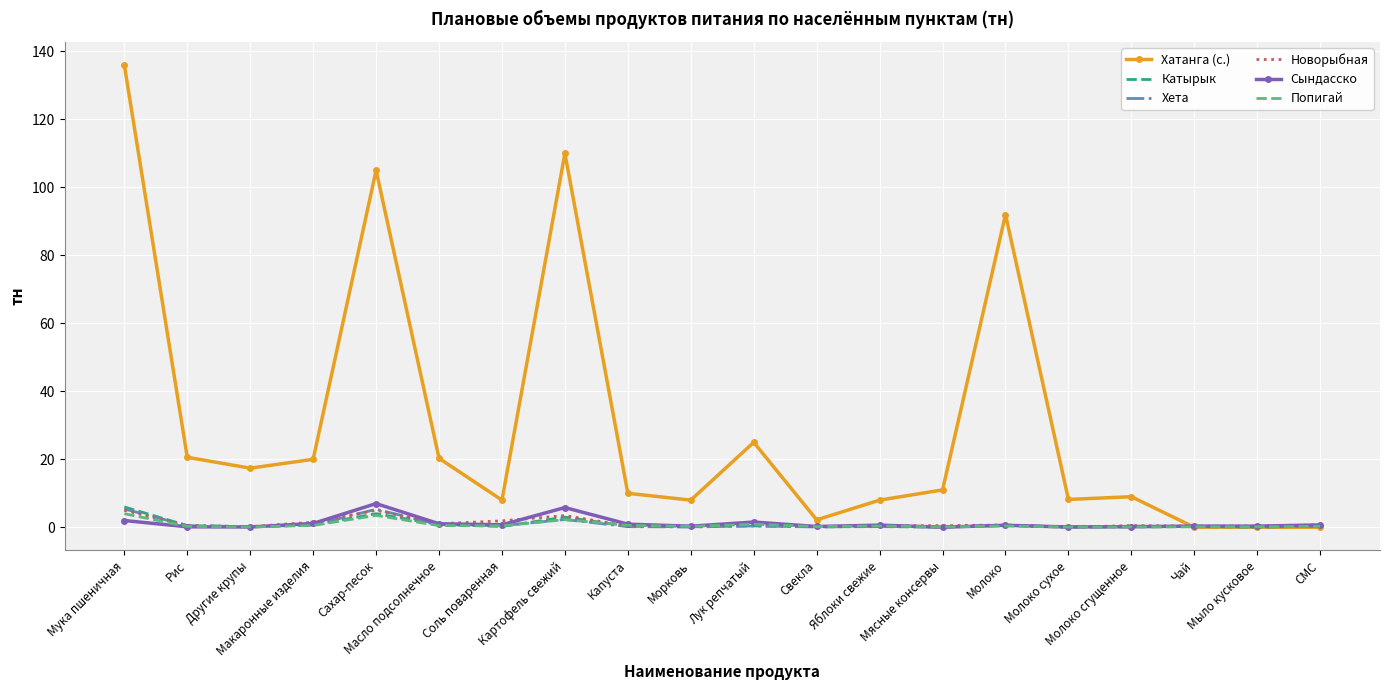

Which series changed the most between Картофель свежий and Свекла?

Хатанга (с.)